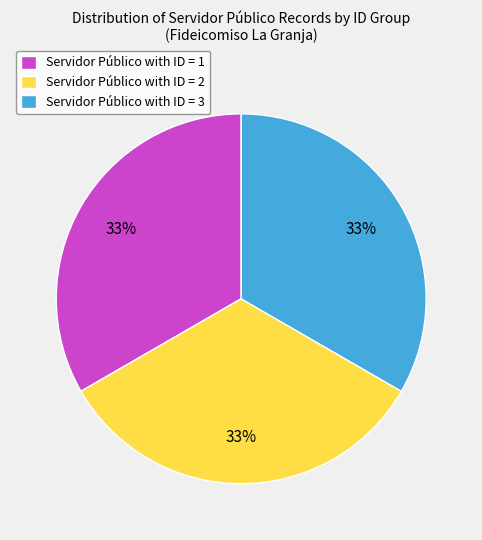

Is there a majority slice in this chart?

No